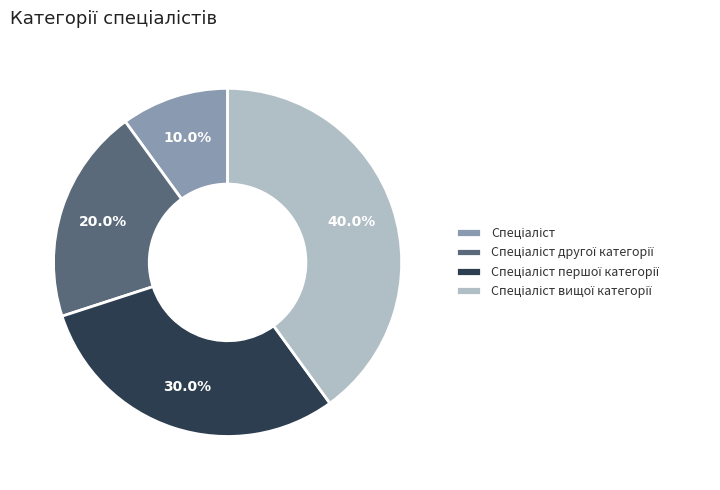

Is there a majority slice in this chart?

No